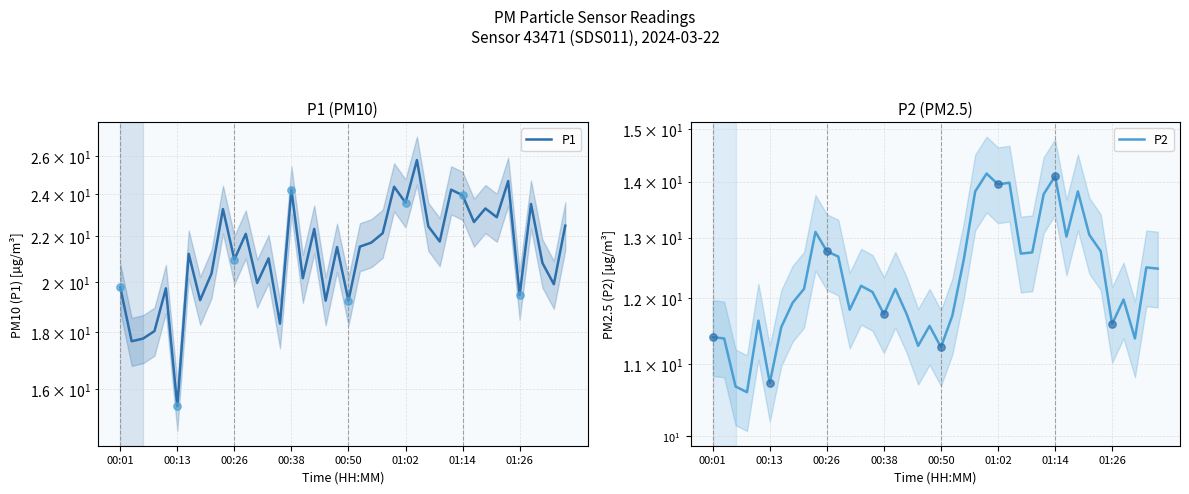

Is the value of P1 at 37 greater than the value of P2 at 00:26?

Yes